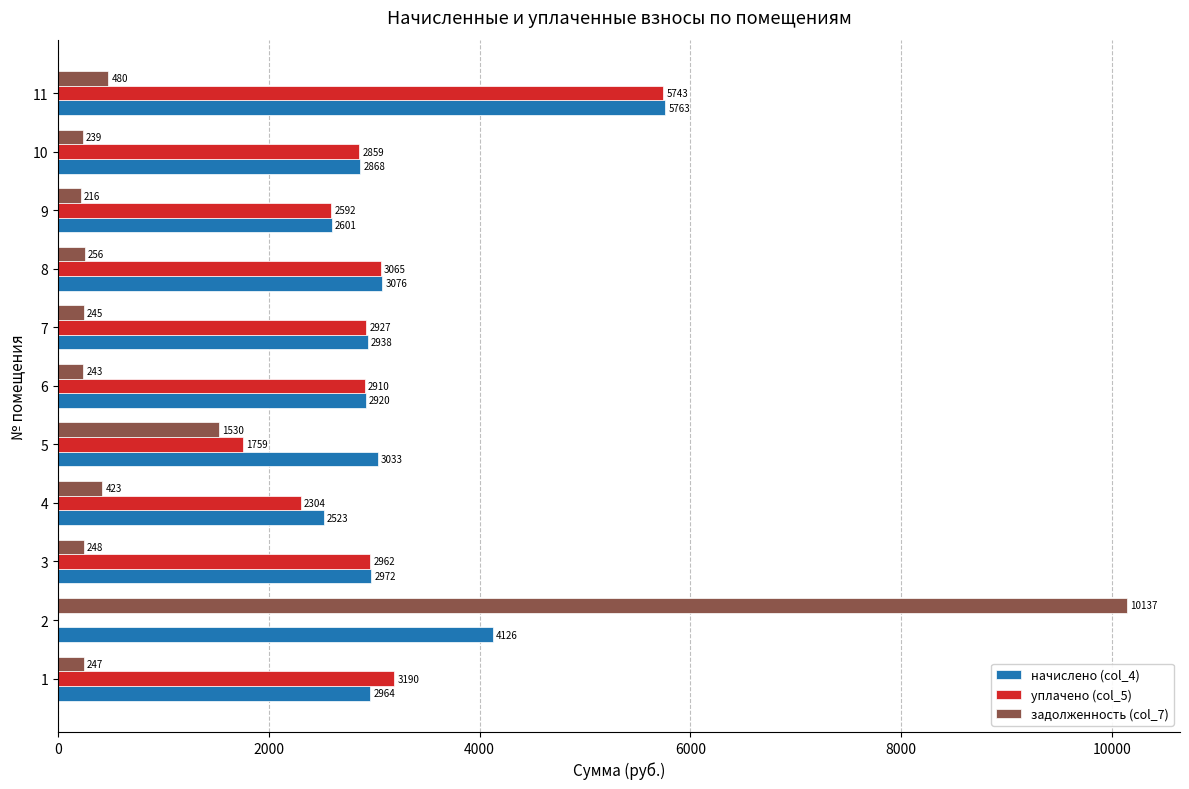

The value of начислено (col_4) at 10 is 9210.4. True or false?

False